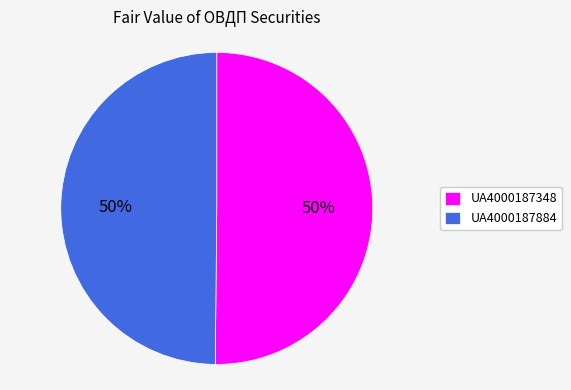

Approximately how many times larger is the value at UA4000187348 compared to UA4000187884?

1.0